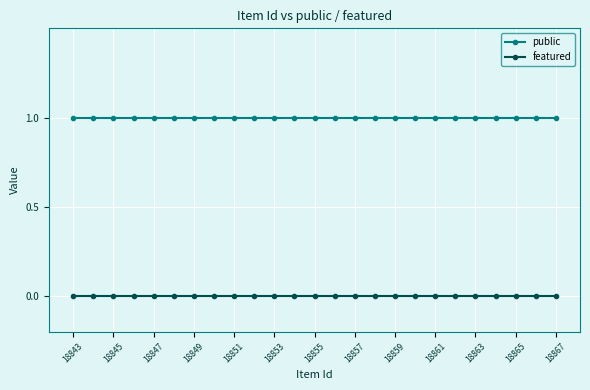

Which series has the largest total across all categories?

public